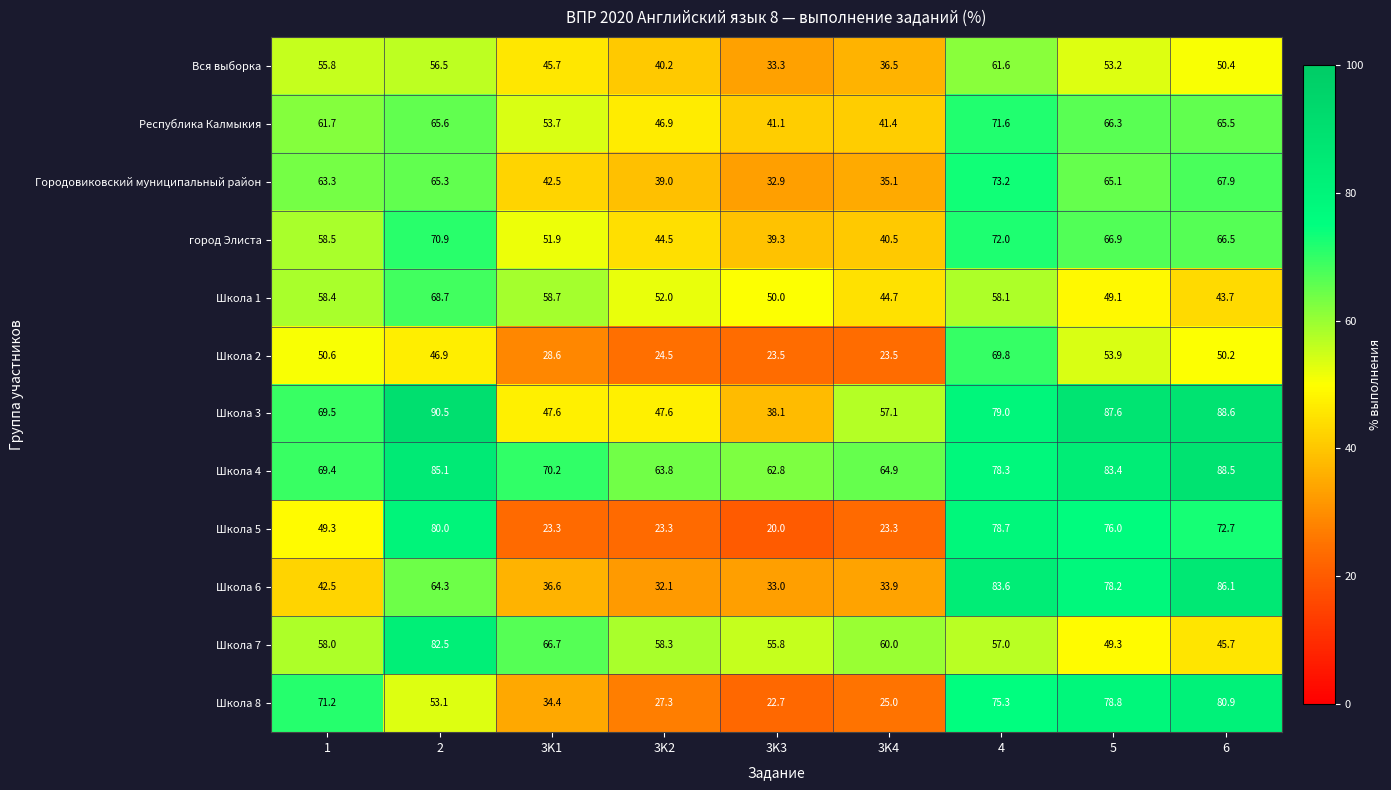

What is the difference between the maximum and minimum values in the Республика Калмыкия series?

30.5